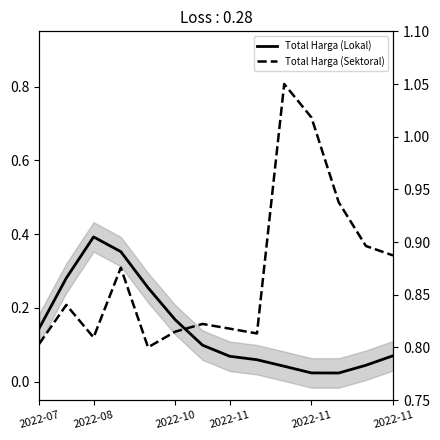

Is it true that Total Harga (Sektoral) equals 0.4 at 2022-11?

False